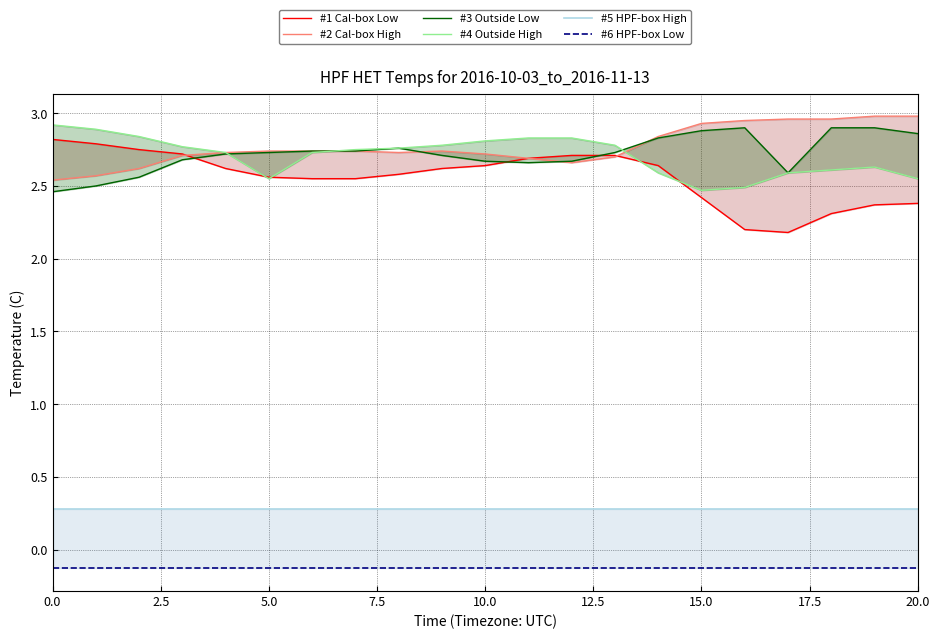

Read the #2 Cal-box High value at 14.

2.8